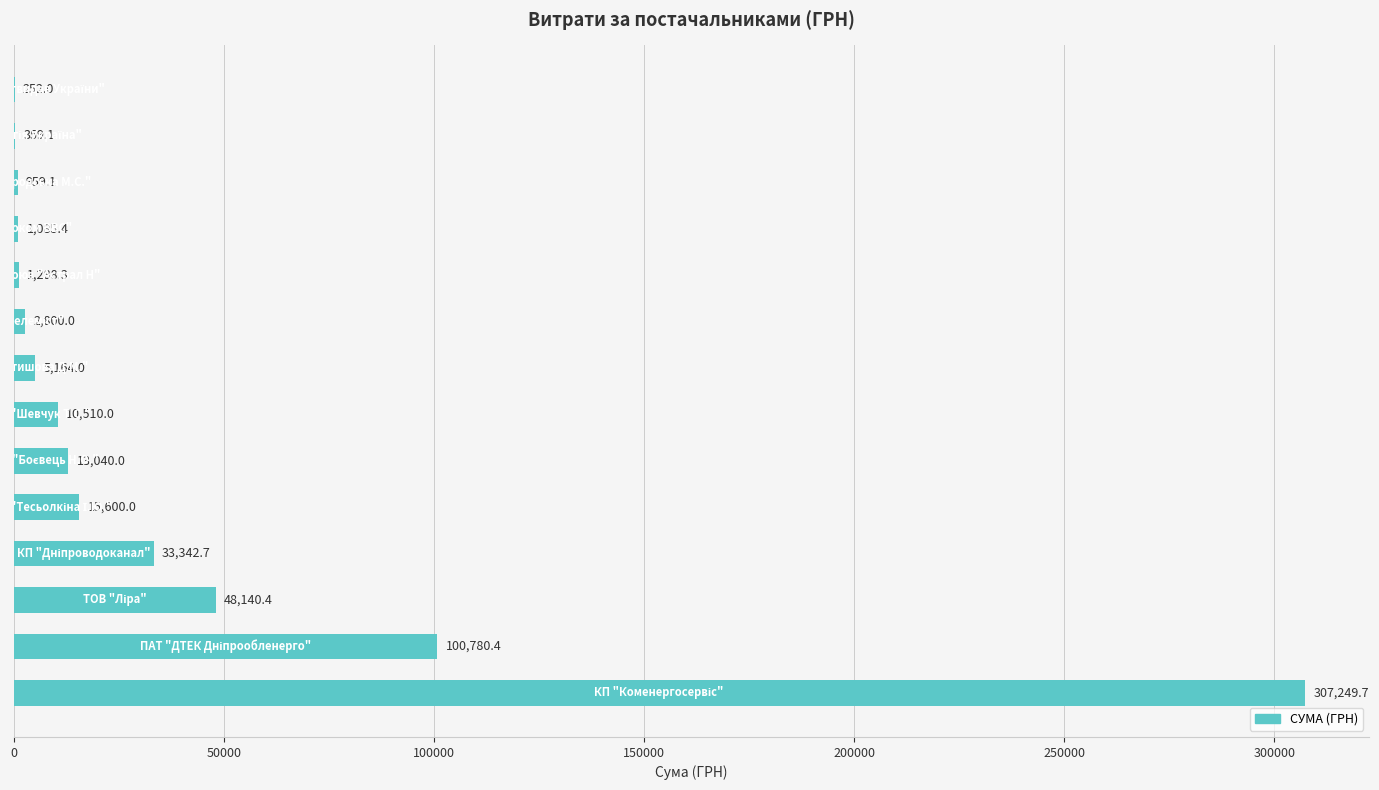

What is the sum of all values?

540571.1